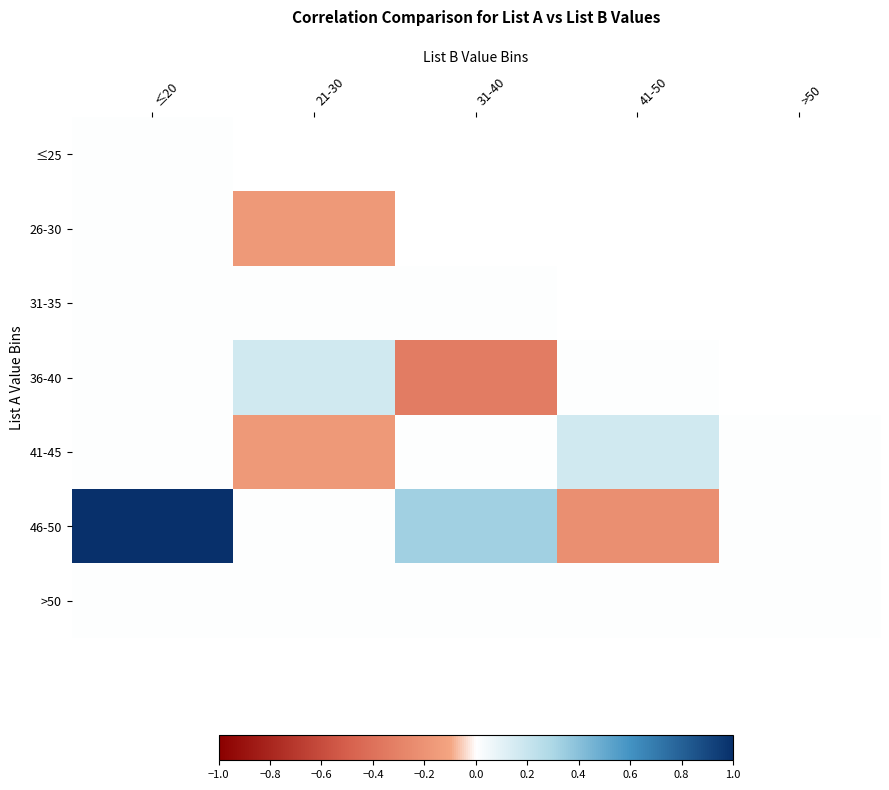

List the series in order of their overall mean, lowest first.

>50, ≤25, 26-30, 31-35, 36-40, 41-45, 46-50